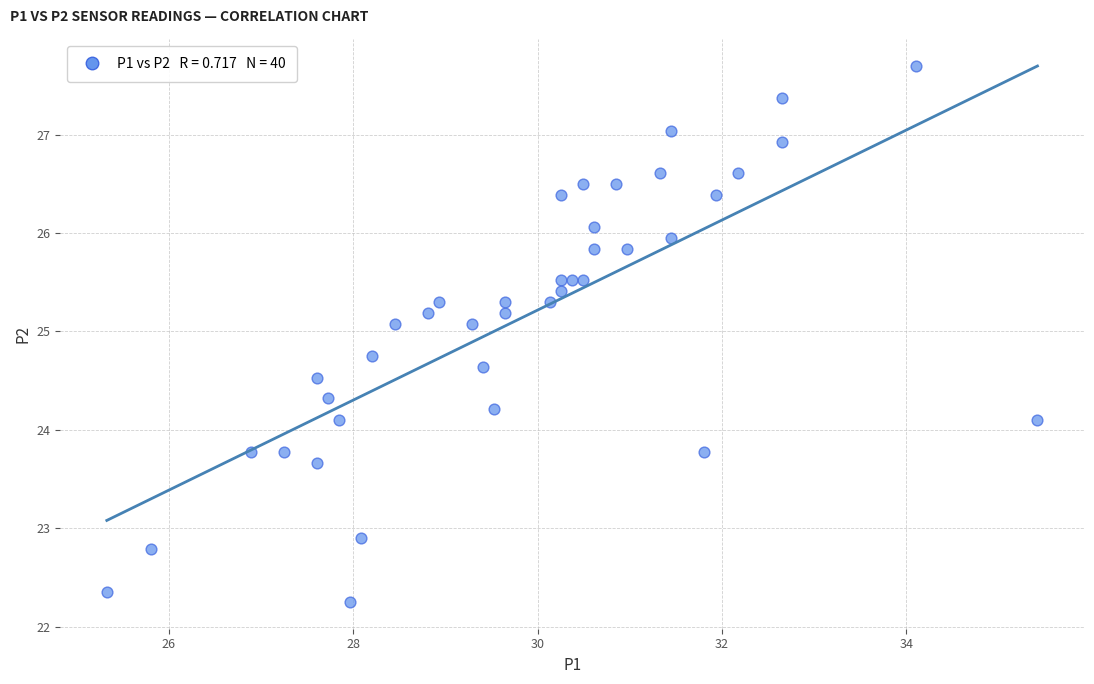

What is the range of X values (max minus min)?

10.1